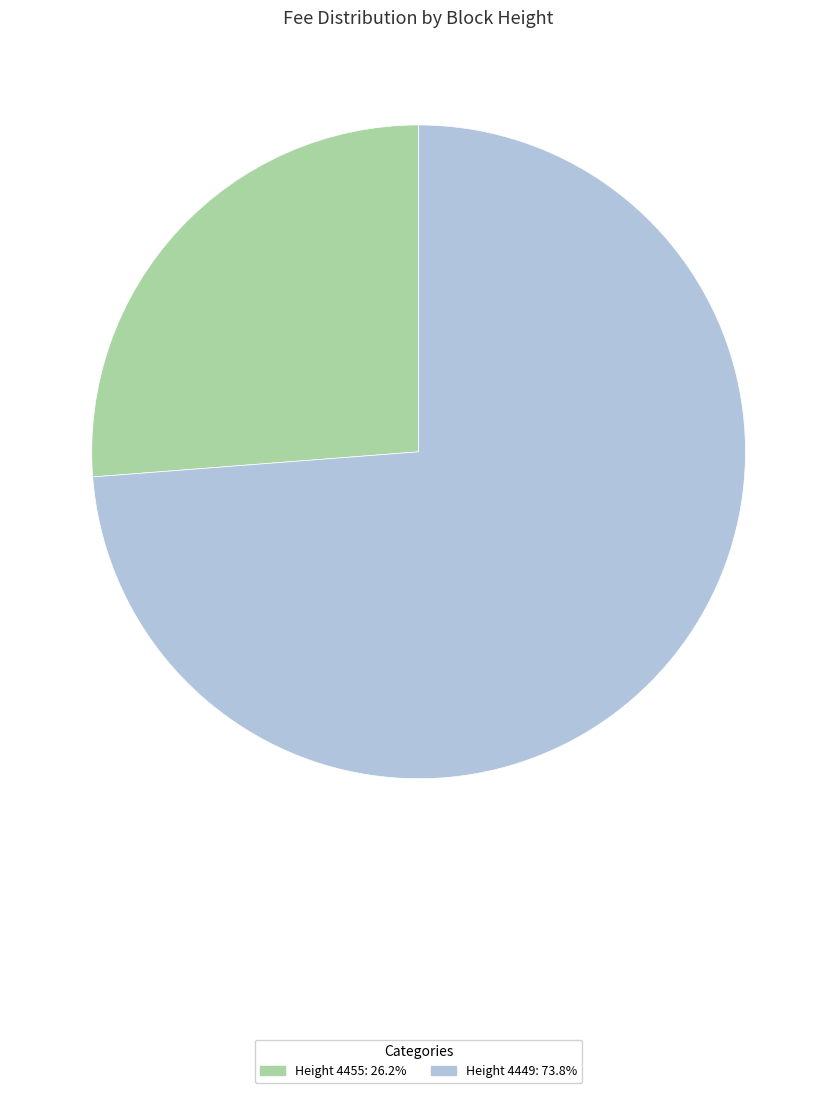

Count the number of slices in the pie.

2